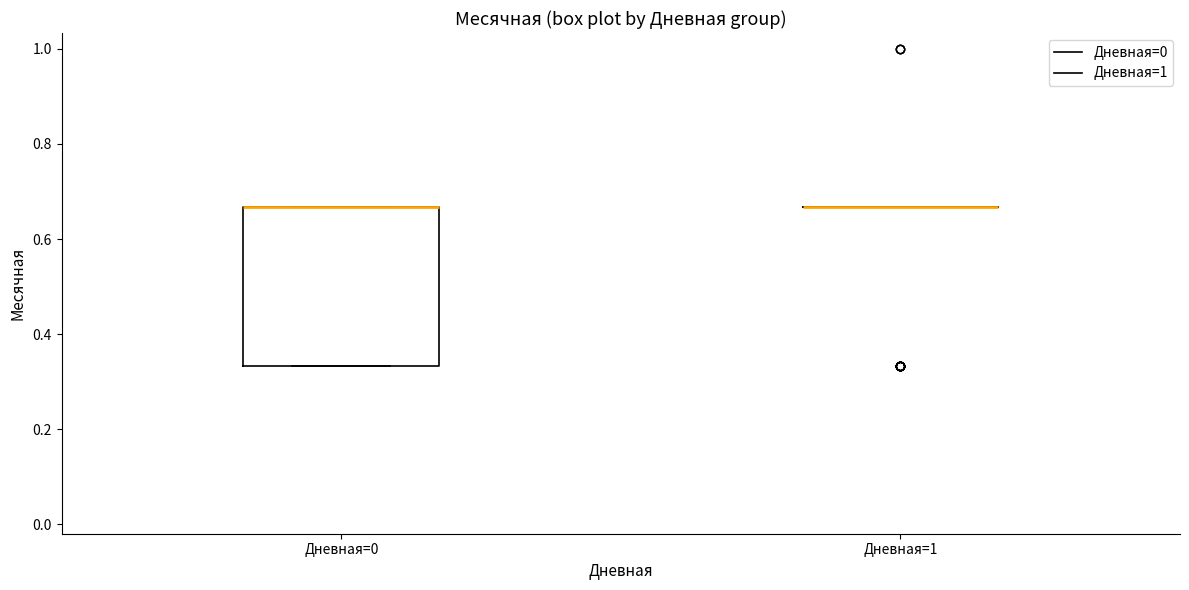

Reading left to right, transcribe this box plot: for each box, give where its median line is, the range the box spans, and where its two whiskers end, as read against the y-axis. The values are not printed on the chart, so give them approximately, as read against the axis.

Дневная=0: median 0.66 (drawn on the box's upper edge), box 0.34 to 0.66, whiskers 0.34 to 0.66
Дневная=1: box collapsed to a line at 0.66, whiskers 0.66 to 0.66